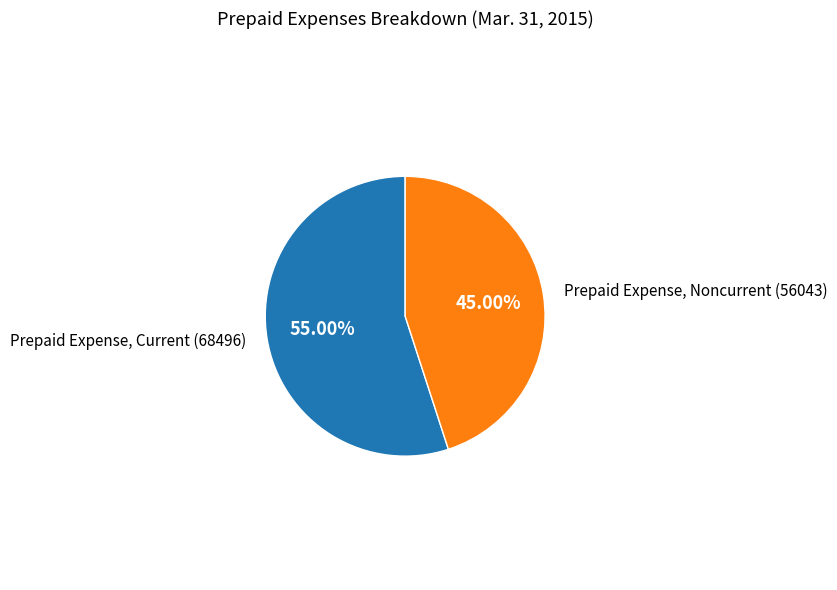

Is there a majority slice in this chart?

Yes